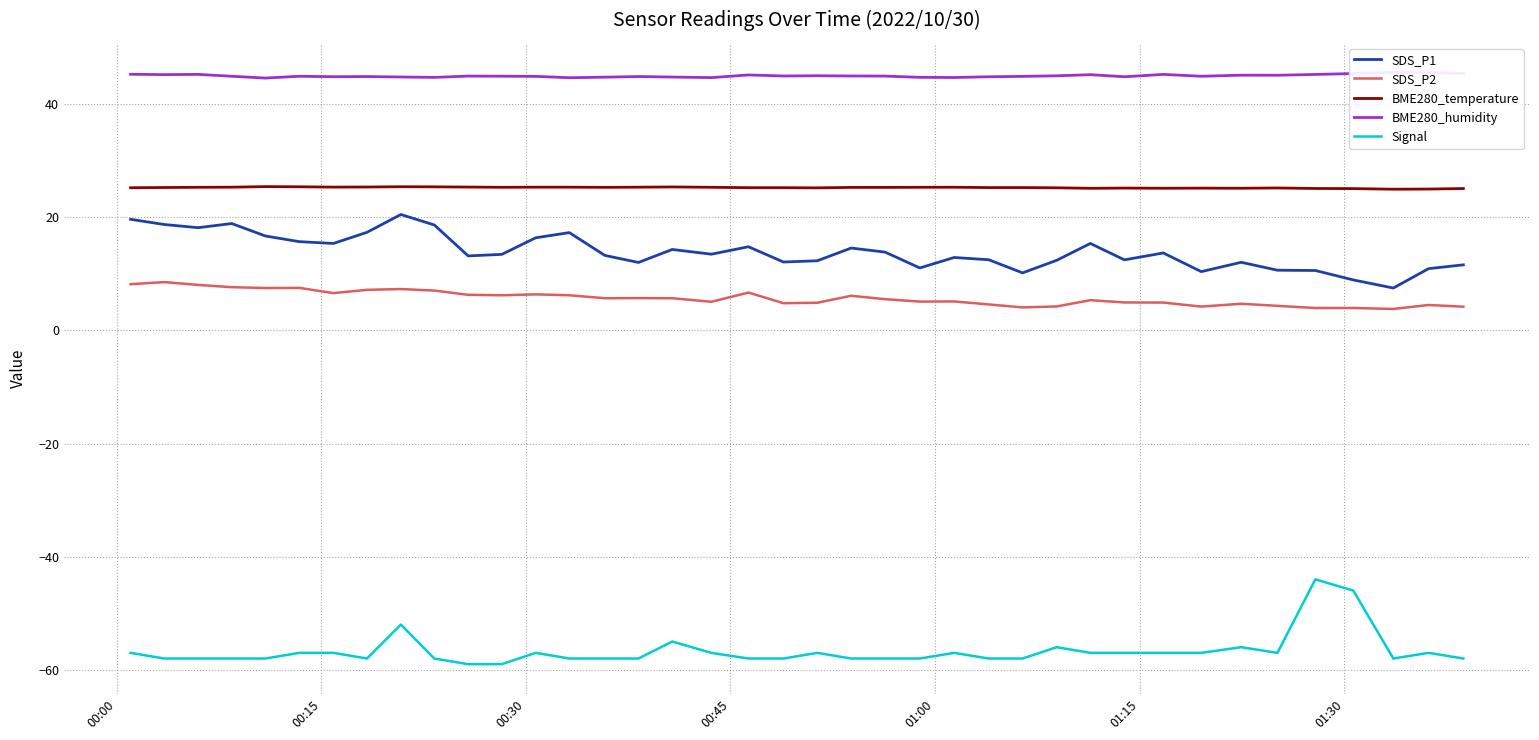

What is the maximum value shown in the chart?

45.6